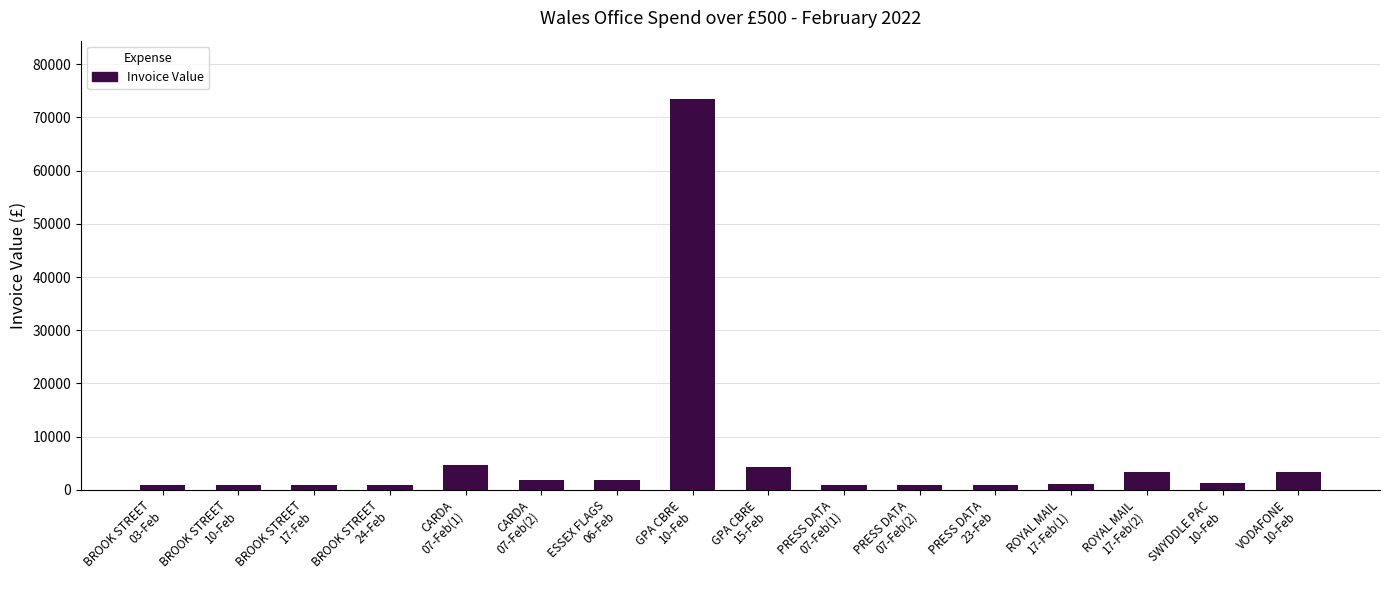

What is the average value?

6354.6